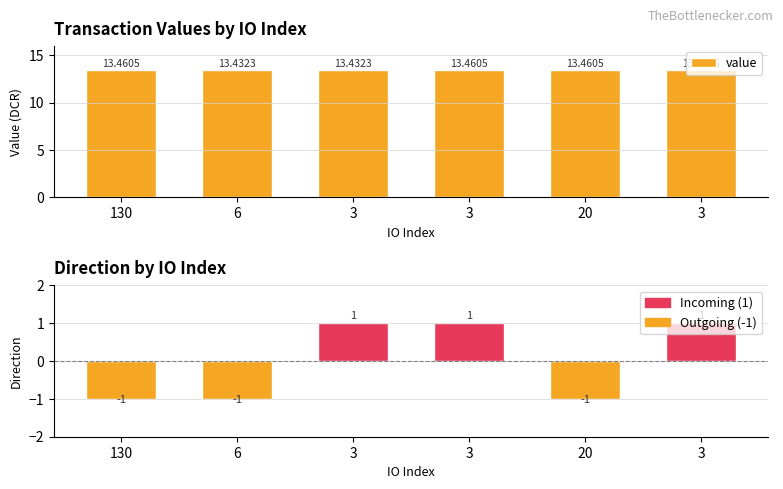

Does the chart contain stacked bars?

No